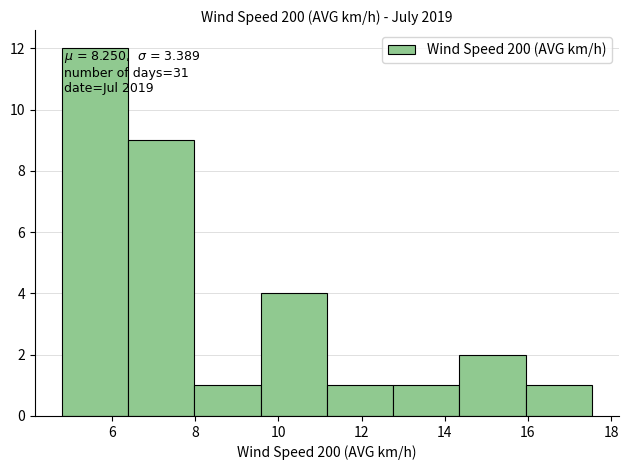

Which range on the x-axis has the tallest bar?

4.8 to 6.4